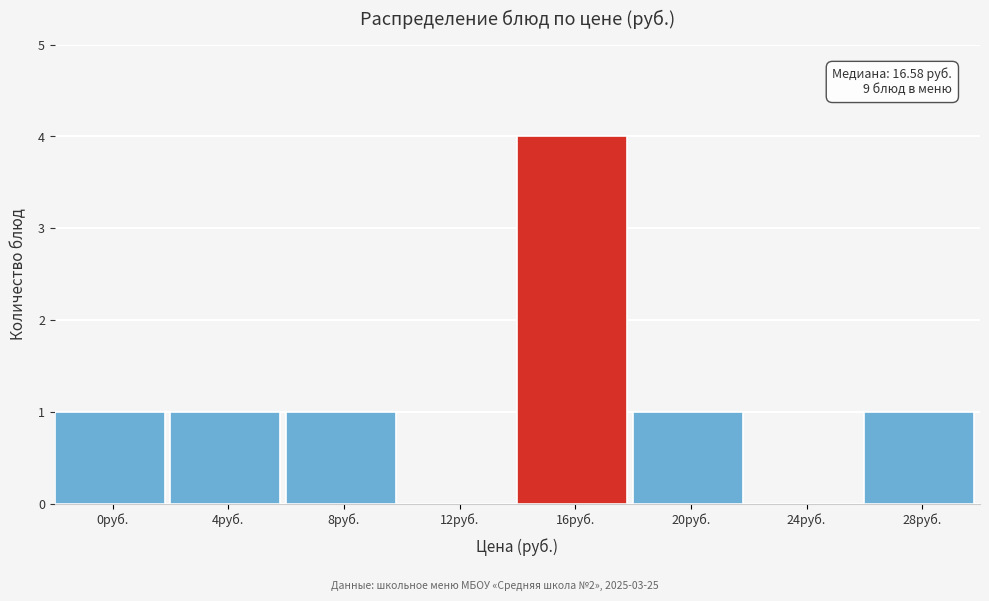

Reading left to right, what are all the values shown in this chart?

0руб.=1	4руб.=1	8руб.=1	12руб.=0	16руб.=4	20руб.=1	24руб.=0	28руб.=1